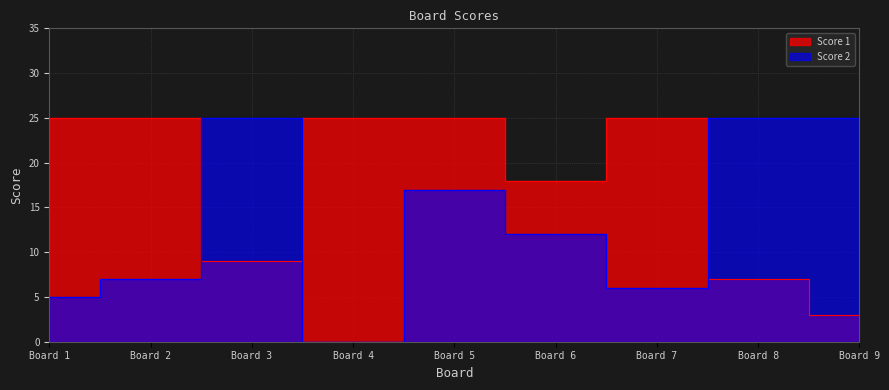

What is the difference between the Score 1 values at Board 5 and Board 9?

22